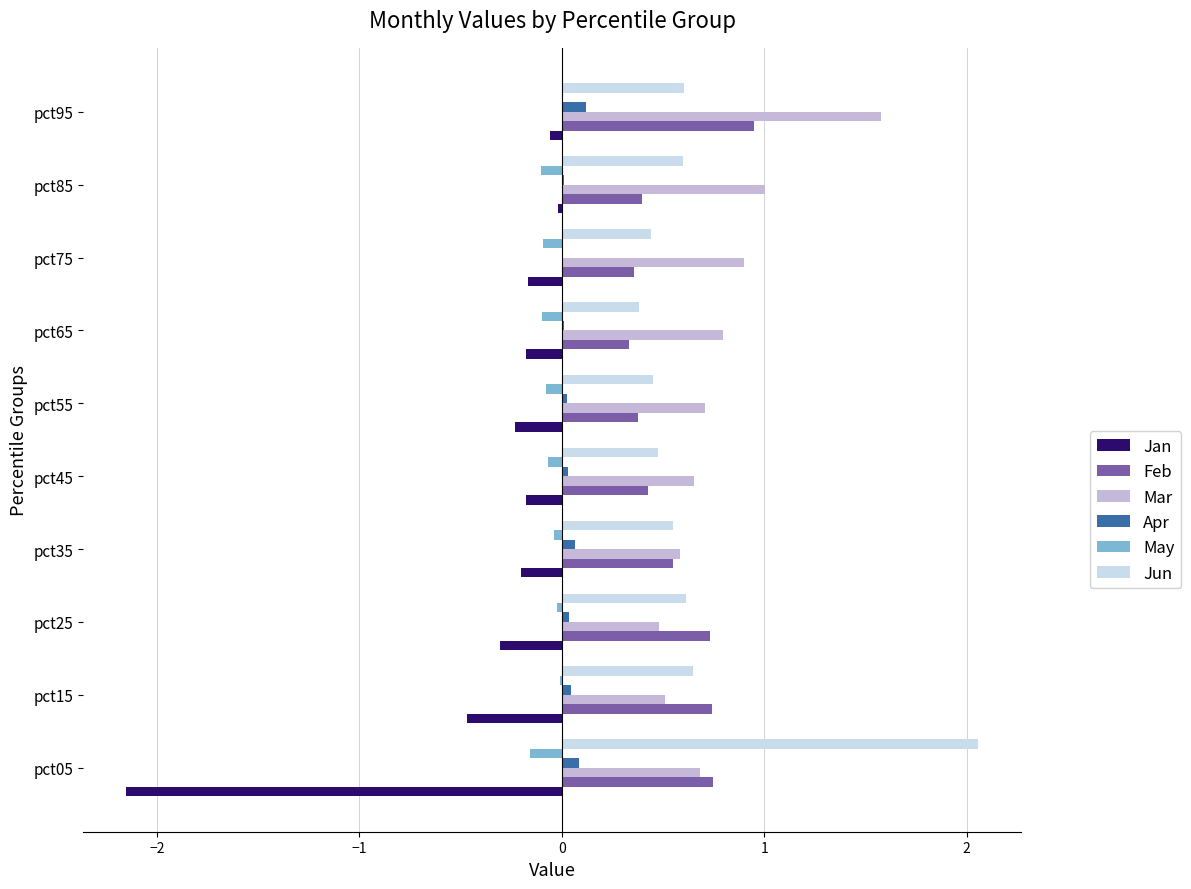

At which category is the sum across all series the highest?

pct95